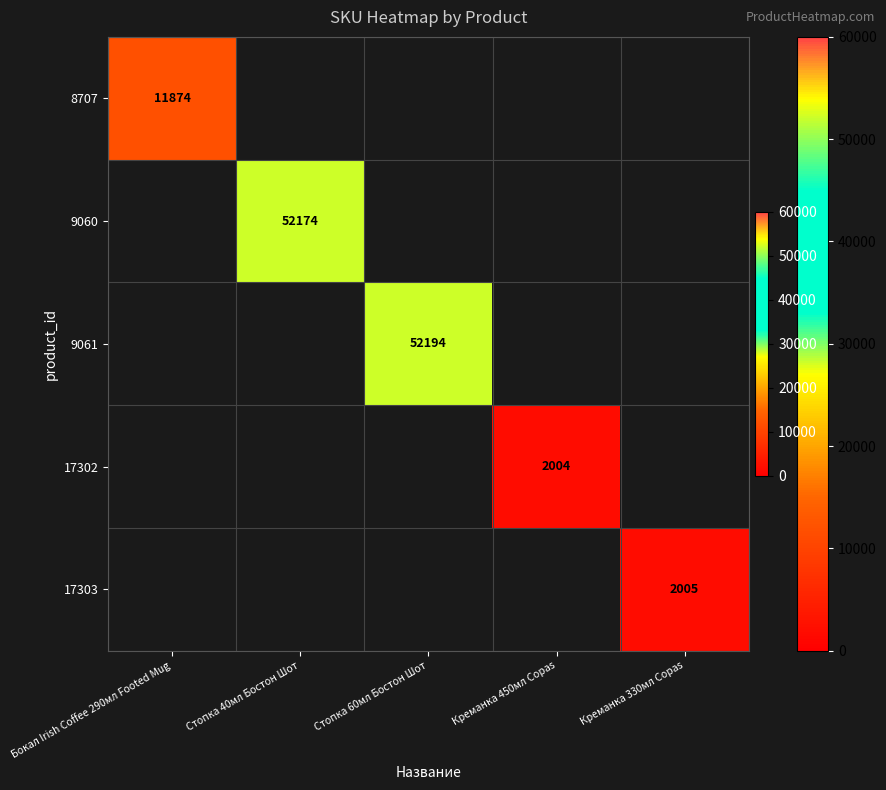

The value of 17303 at Креманка 330мл Copas is 3097. True or false?

False